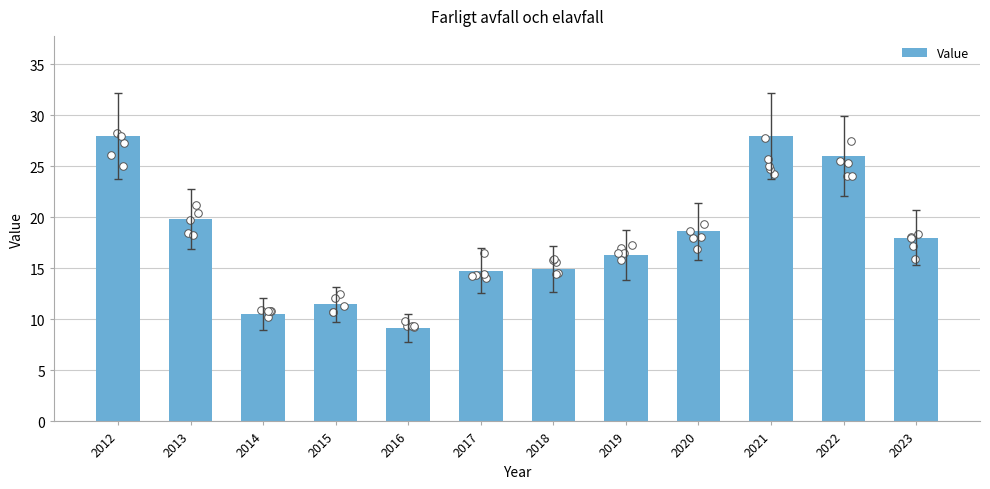

Approximately how many times larger is the value at 2015 compared to 2023?

0.6